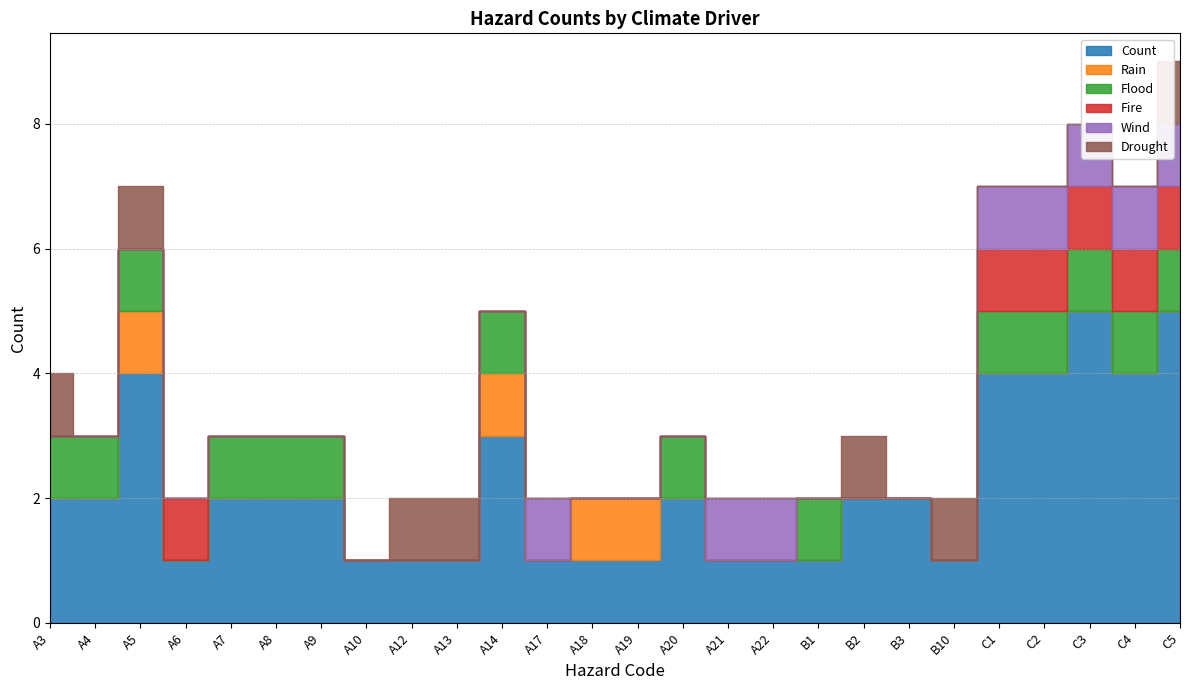

True or false: Count and Rain cross at least once.

False